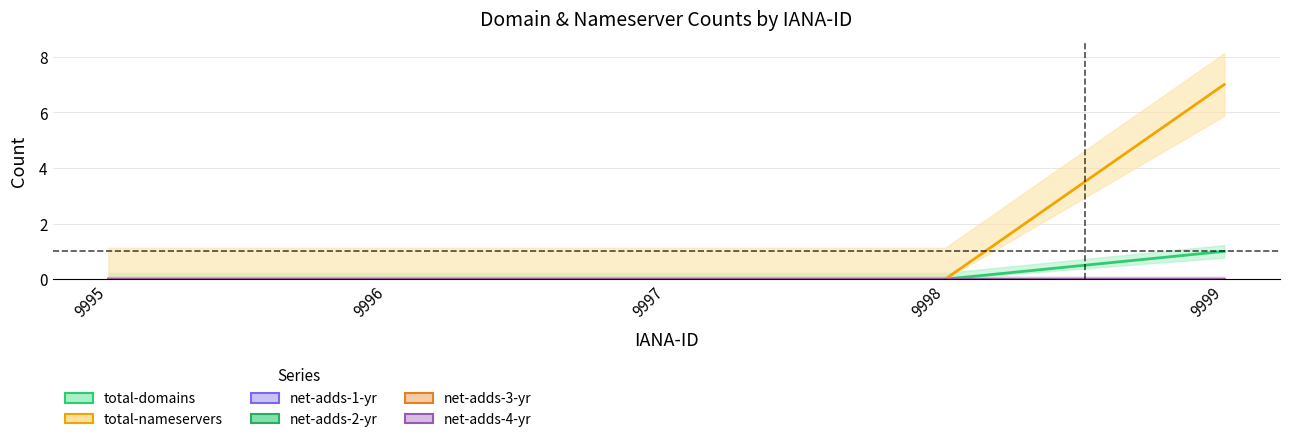

Rank the categories by total-domains value from lowest to highest.

9995, 9996, 9997, 9998, 9999